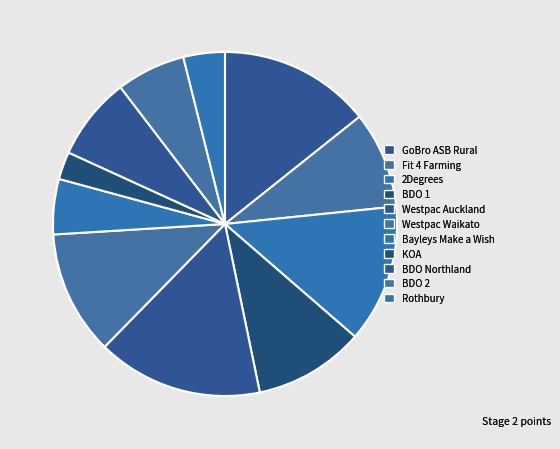

What percentage is the Westpac Auckland slice, to the nearest percent?

16%